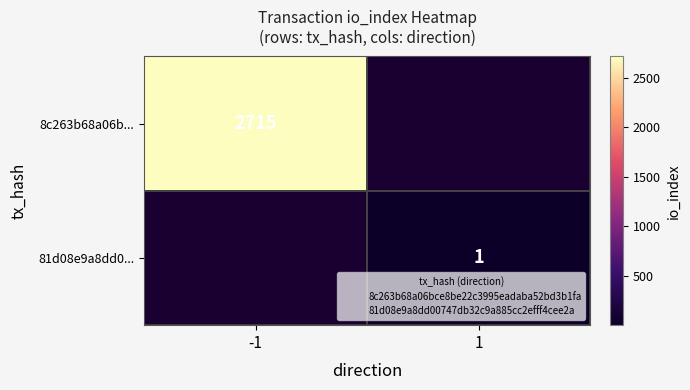

How many values in 81d08e9a8dd0... are above zero?

1